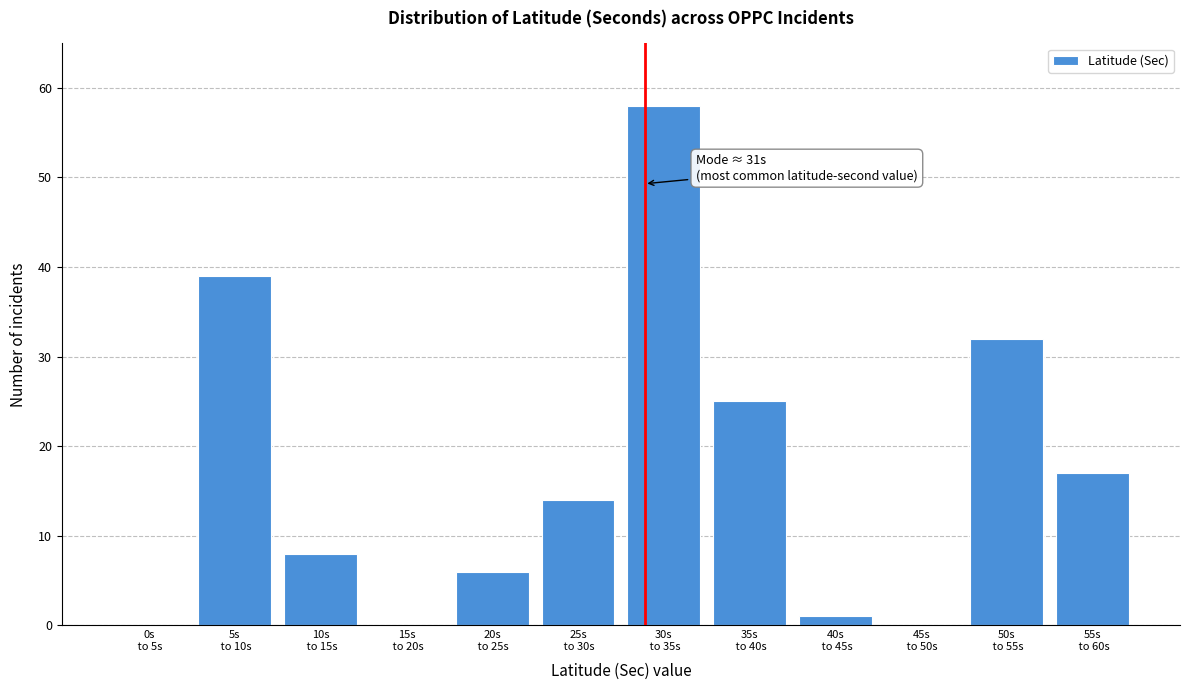

What is the maximum value shown in the chart?

58